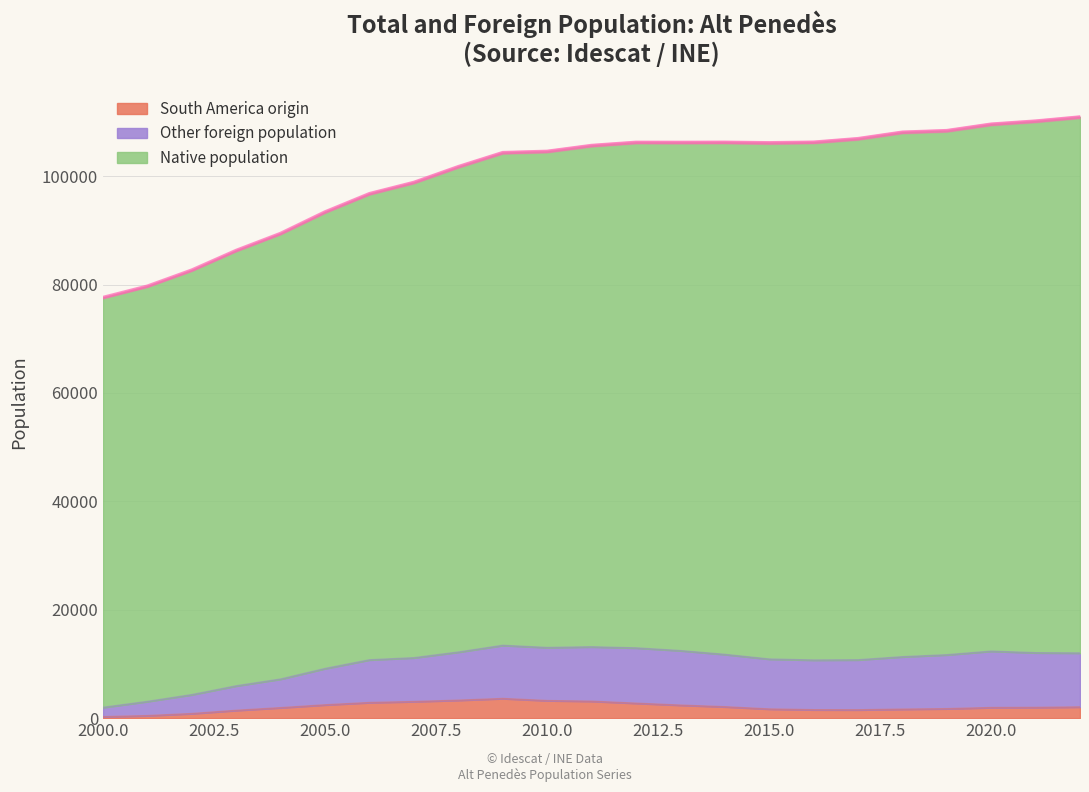

True or false: Total population and South America origin cross at least once.

False